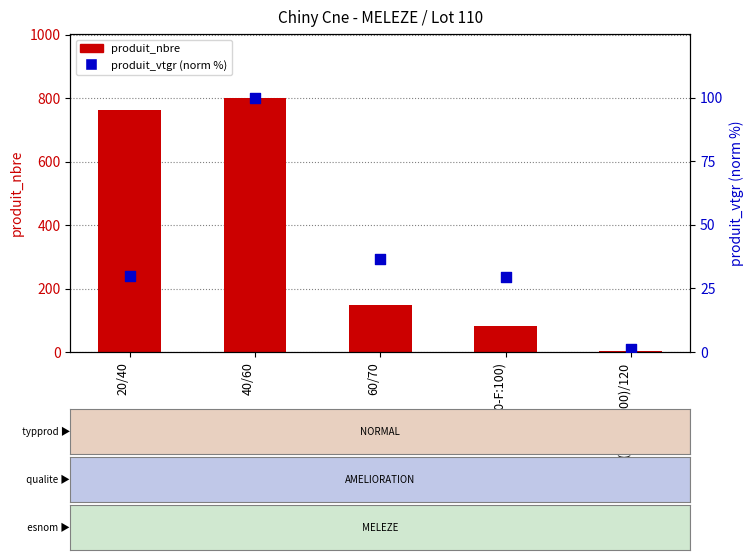

At which category is the sum across all series the highest?

40/60